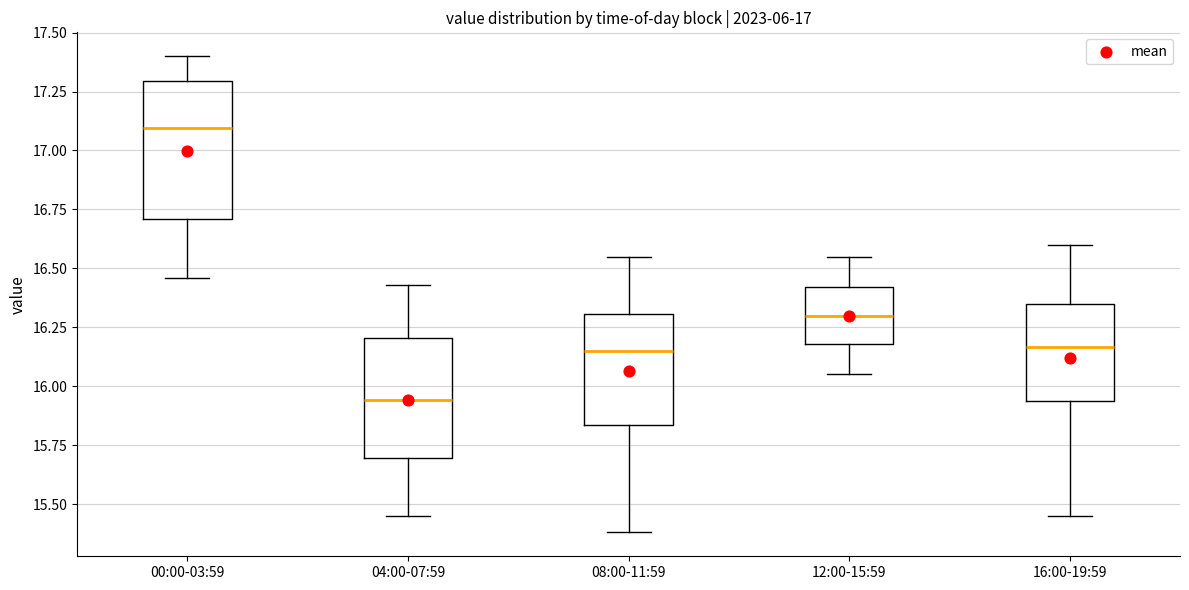

Comparing the boxes themselves (not the whiskers), which one is the tallest?

00:00-03:59